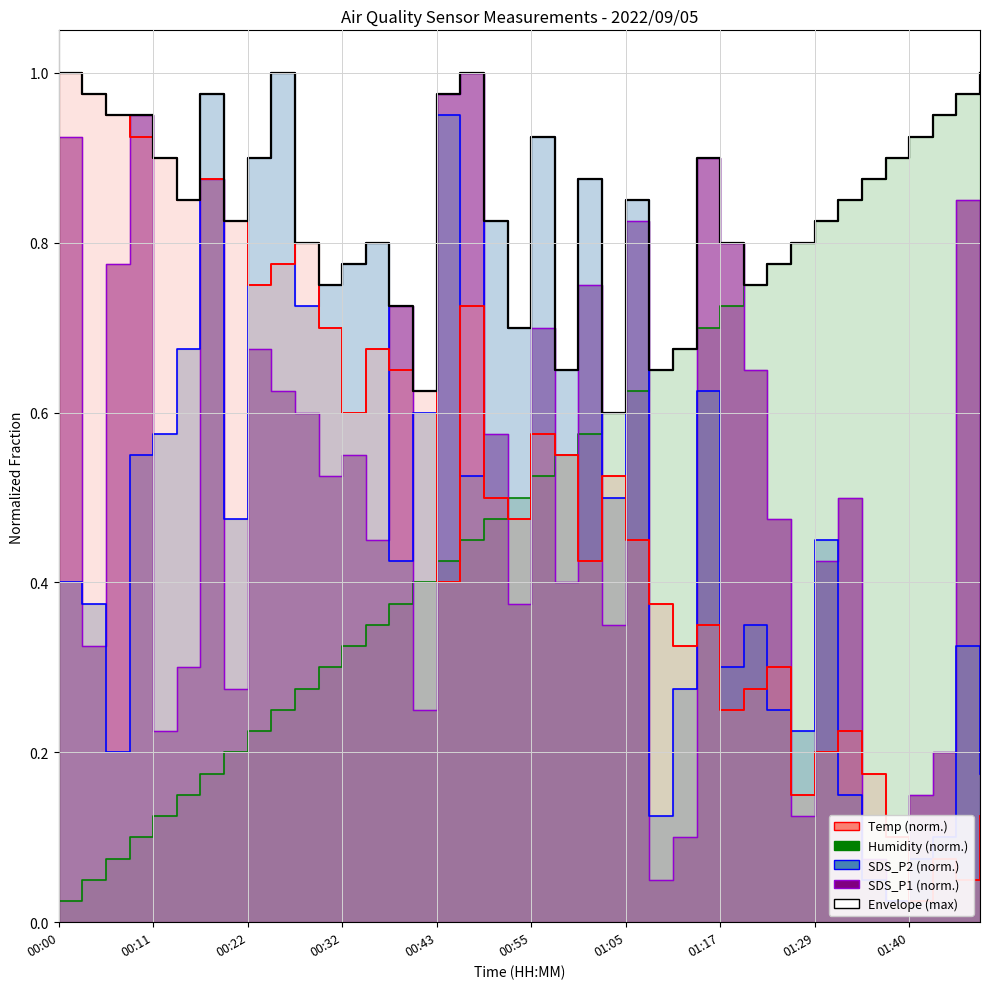

What is the value of the 4th point from the left?

0.9